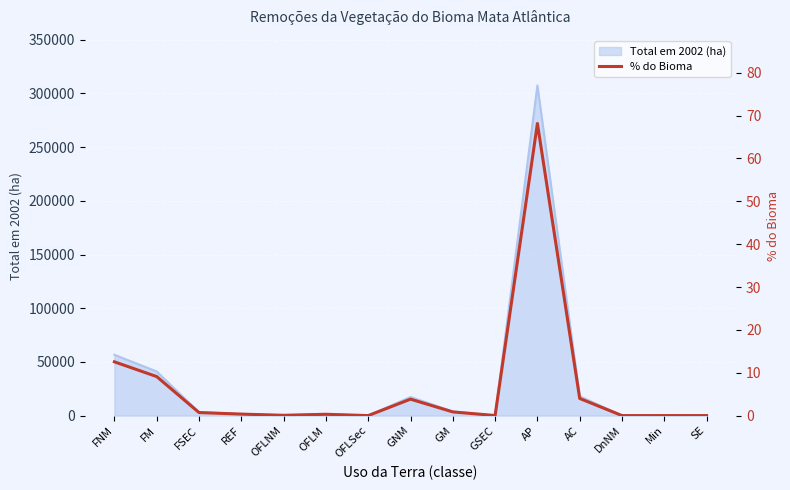

Is it true that the value at REF is 0.3?

True